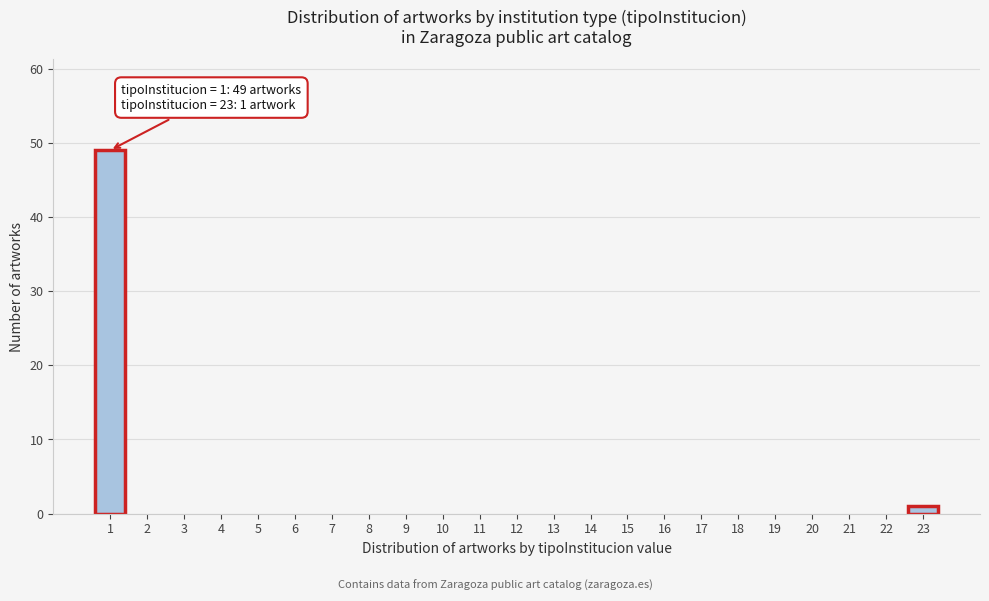

Reading left to right, extract all data points from this chart.

1=49	2=0	3=0	4=0	5=0	6=0	7=0	8=0	9=0	10=0	11=0	12=0	13=0	14=0	15=0	16=0	17=0	18=0	19=0	20=0	21=0	22=0	23=1